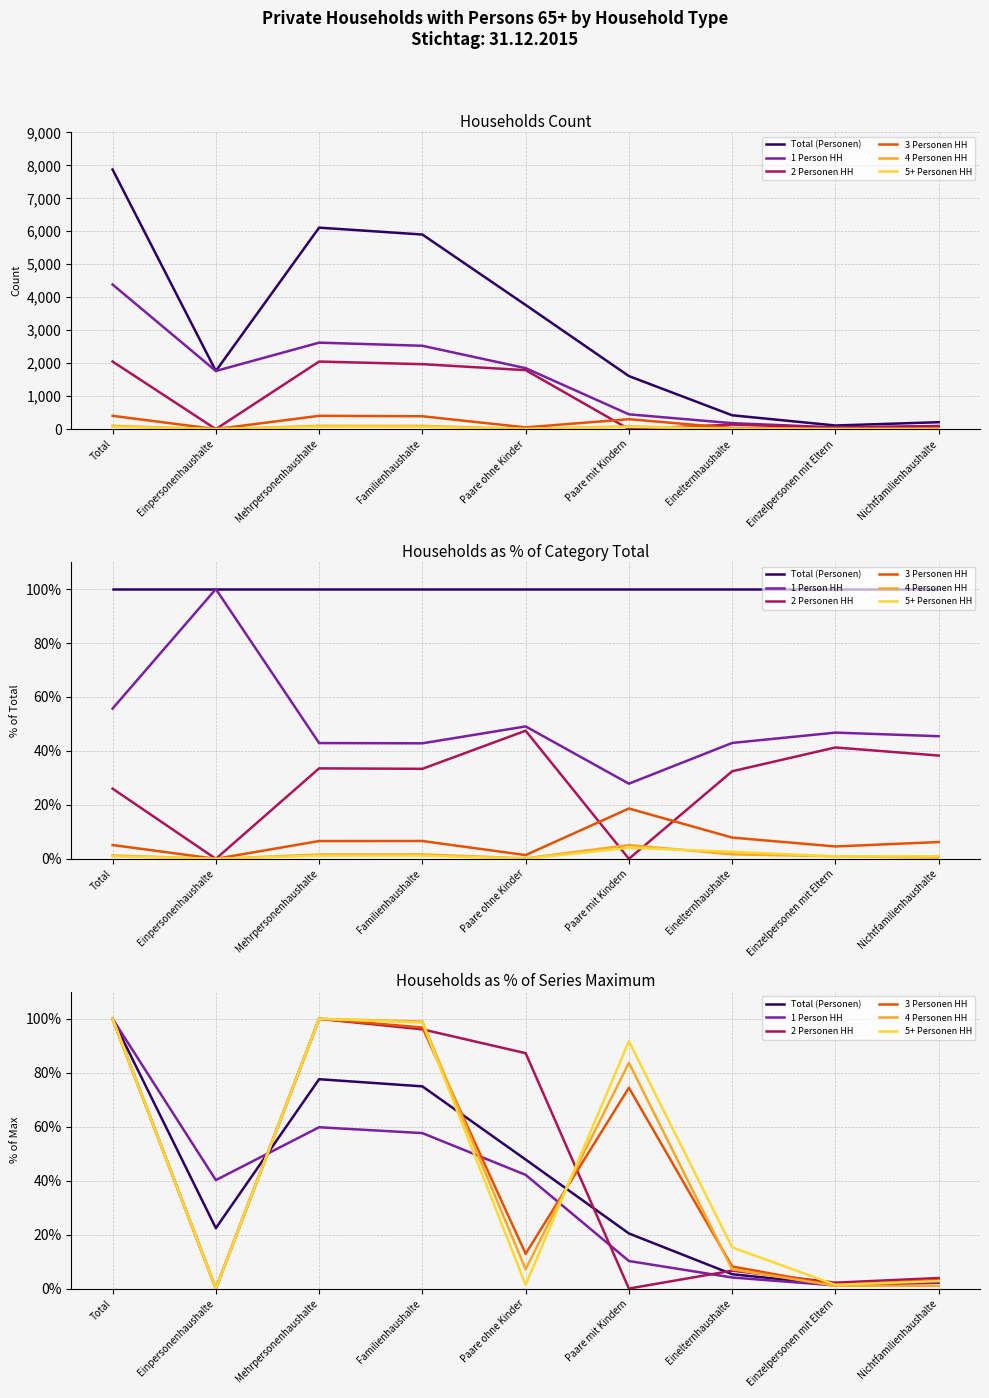

Does the chart display data point markers on the line(s)?

No